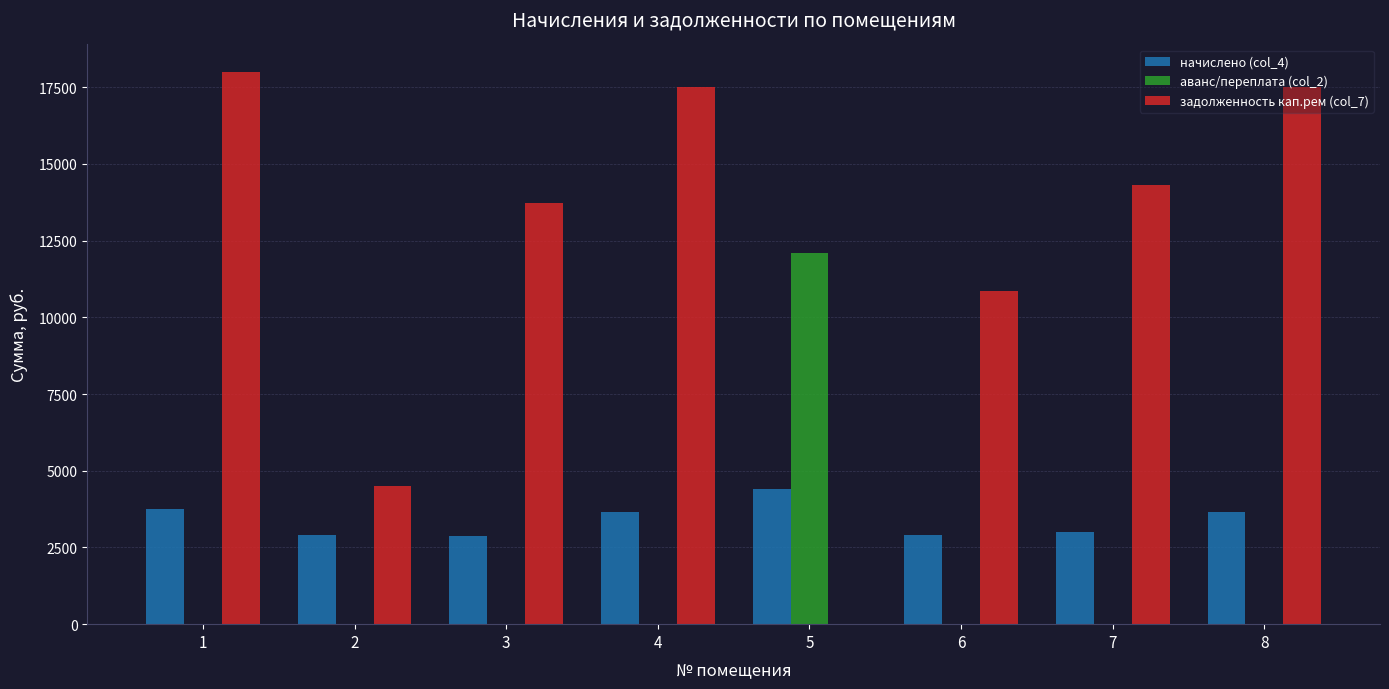

The value of аванс/переплата (col_2) at 1 is 4282.4. True or false?

False